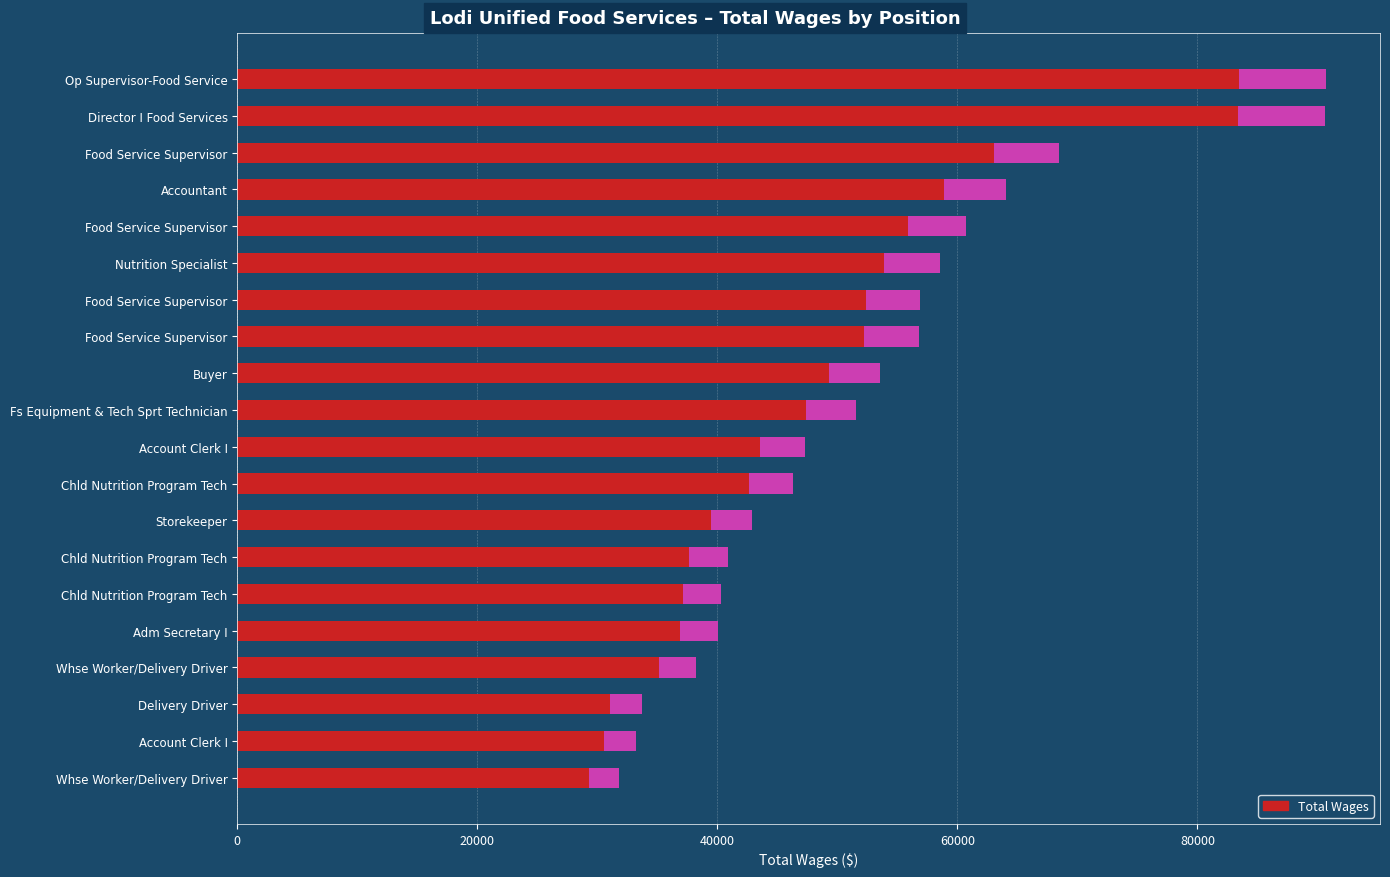

Reading left to right, extract all data points from this chart.

90681	90656	68497	64023	60738	58528	56918	56795	53548	51549	47307	46304	42889	40871	40336	40071	38204	33756	33223	31817